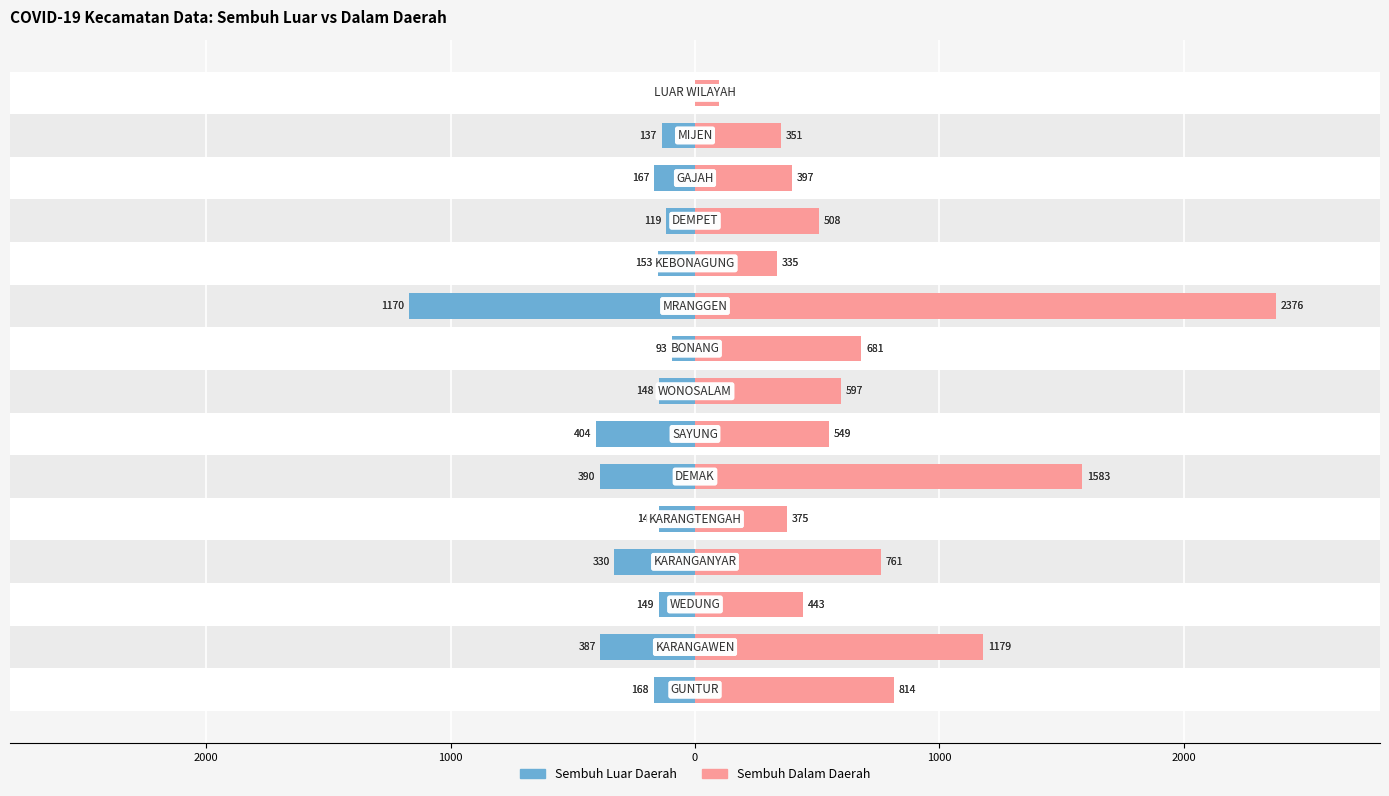

How many data points in Sembuh Dalam Daerah are above 549?

7